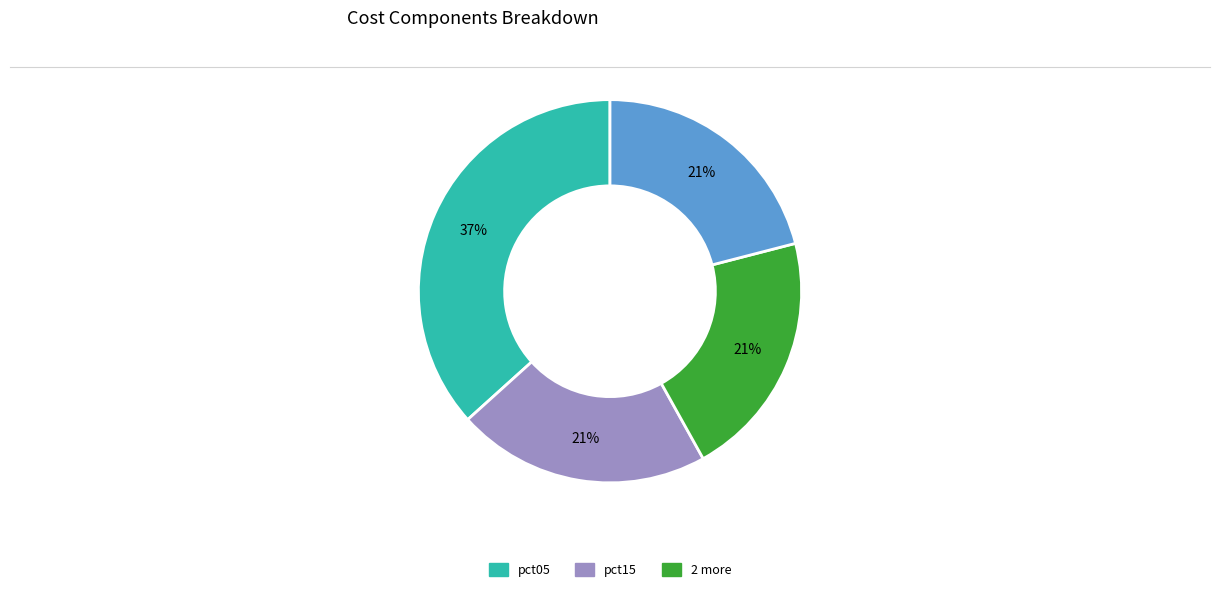

To the nearest percent, what is the average slice percentage?

25%